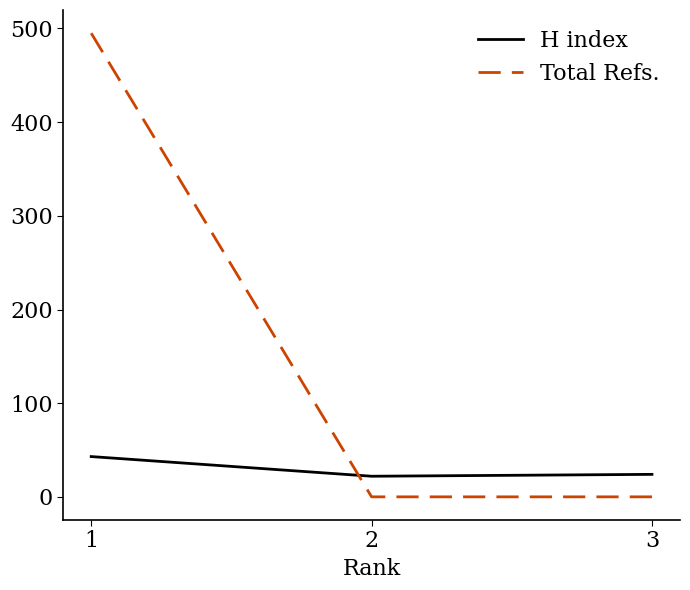

Which series changed the most between 1 and 3?

Total Refs.